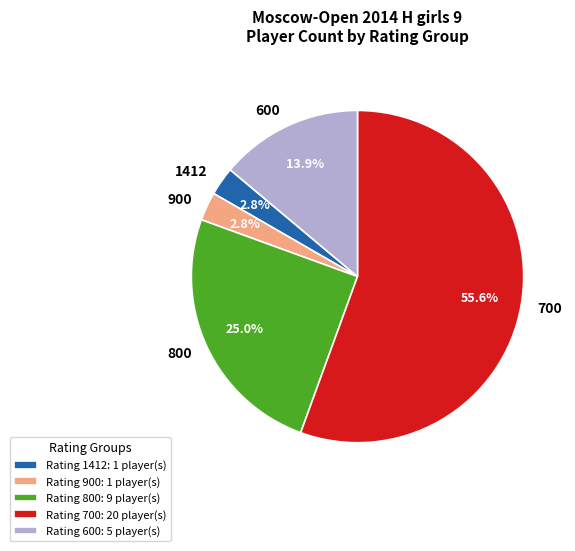

Is there a majority slice in this chart?

Yes